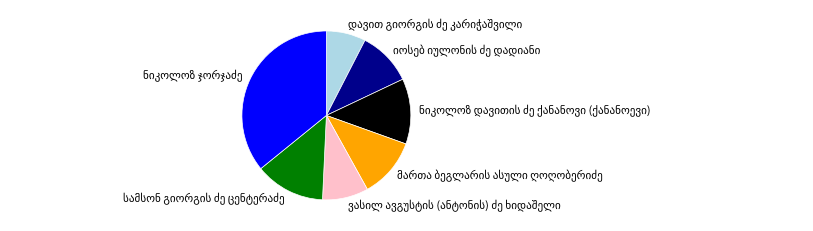

Is there any slice that represents more than half of the pie?

No